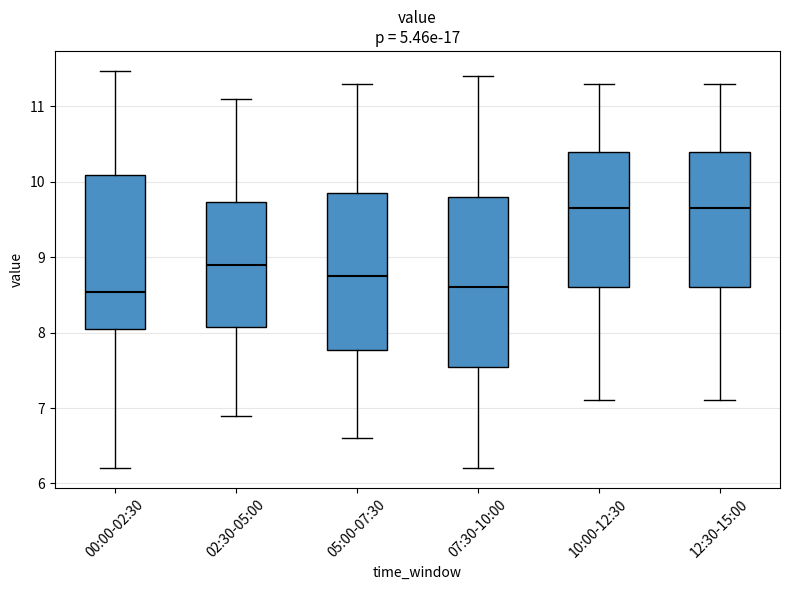

Comparing the boxes themselves (not the whiskers), which one is the tallest?

07:30-10:00